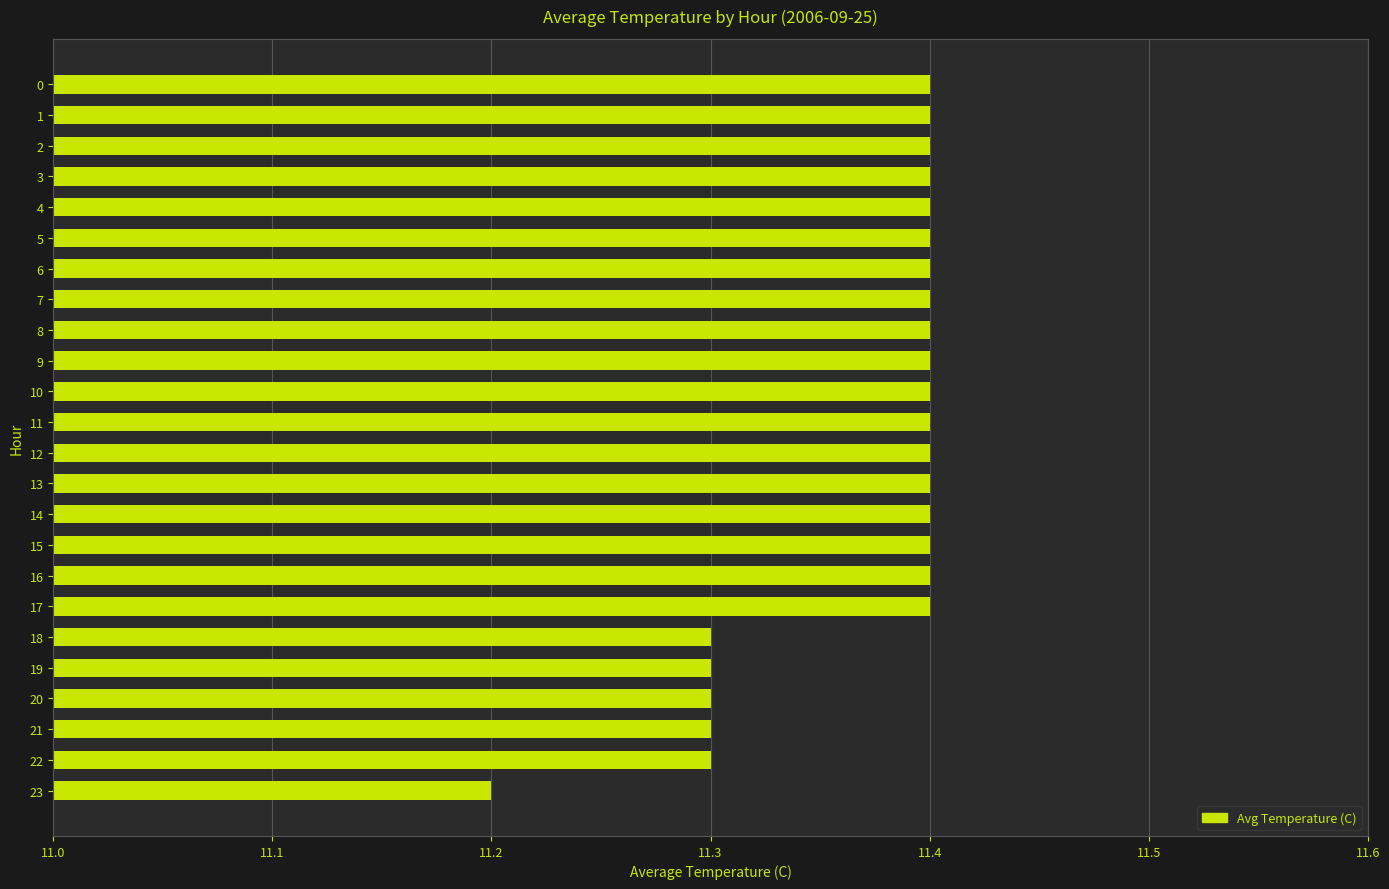

What is the minimum value shown in the chart?

11.2